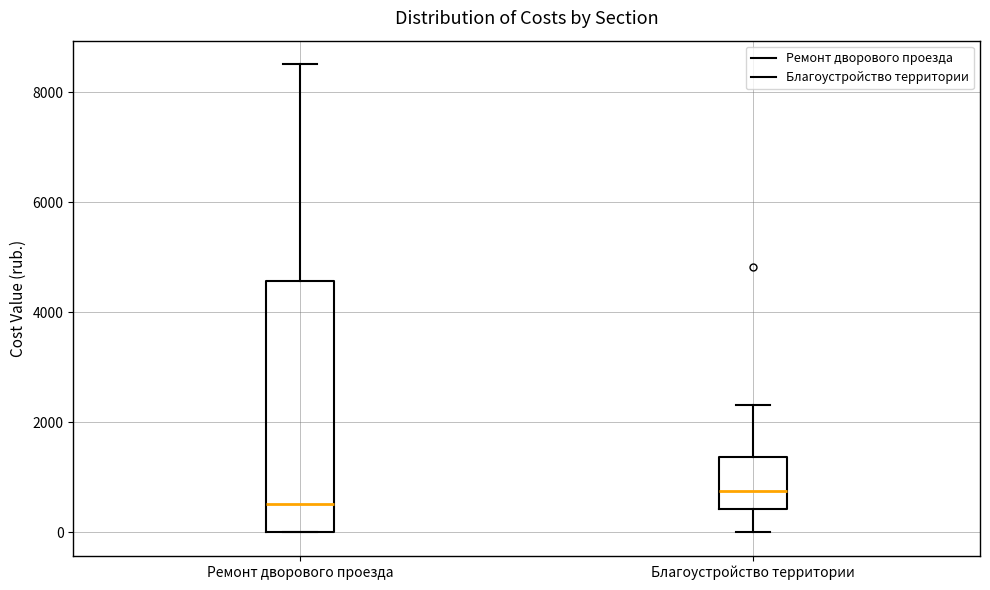

Comparing the boxes themselves (not the whiskers), which one is the tallest?

Ремонт дворового проезда